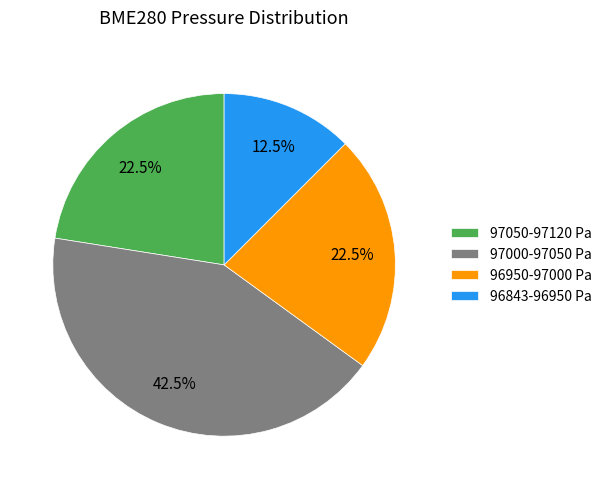

Does any single category account for the majority?

No